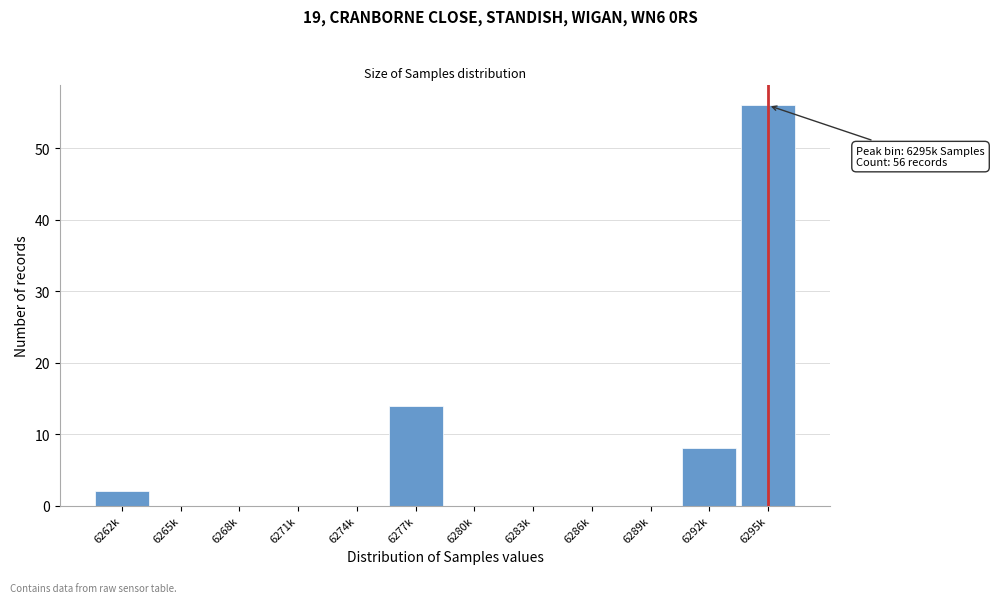

Reading left to right, extract all data points from this chart.

6262k=2	6265k=0	6268k=0	6271k=0	6274k=0	6277k=14	6280k=0	6283k=0	6286k=0	6289k=0	6292k=8	6295k=56